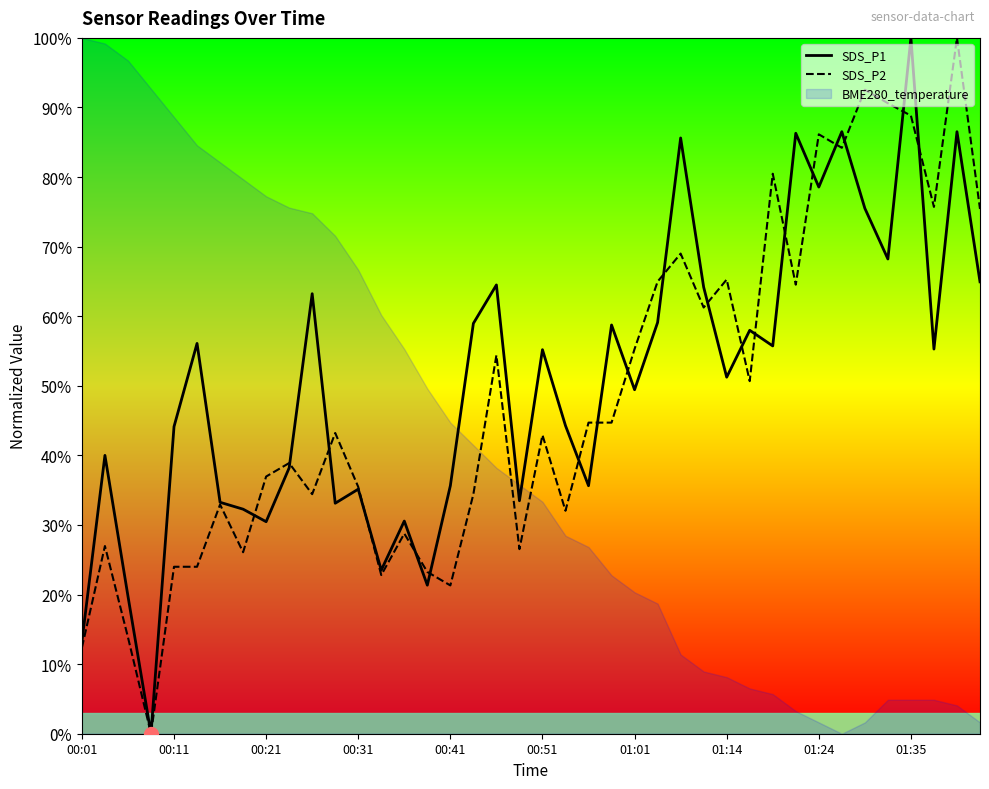

How many lines are shown in the chart?

2